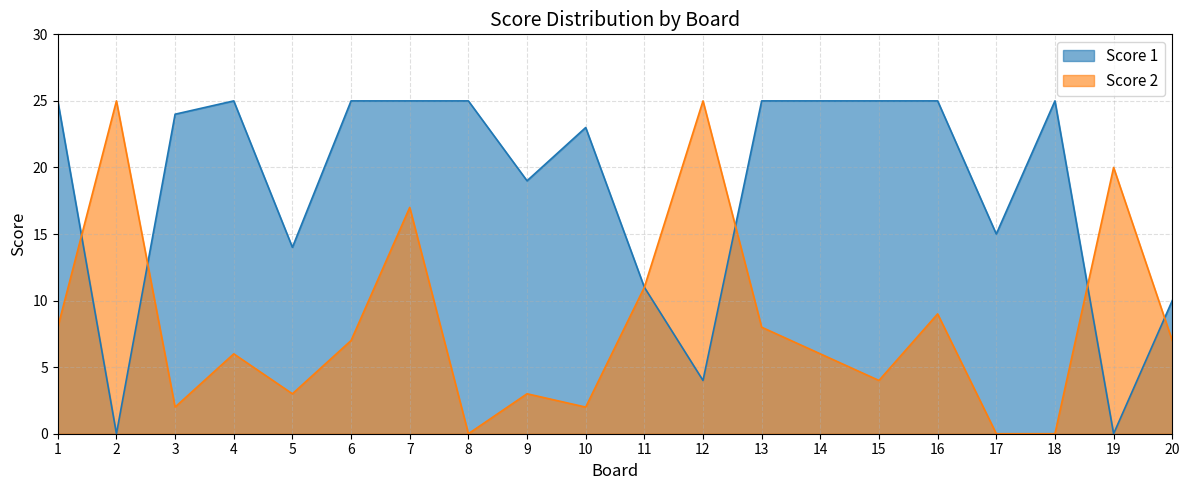

At how many categories does at least one series exceed 1?

20